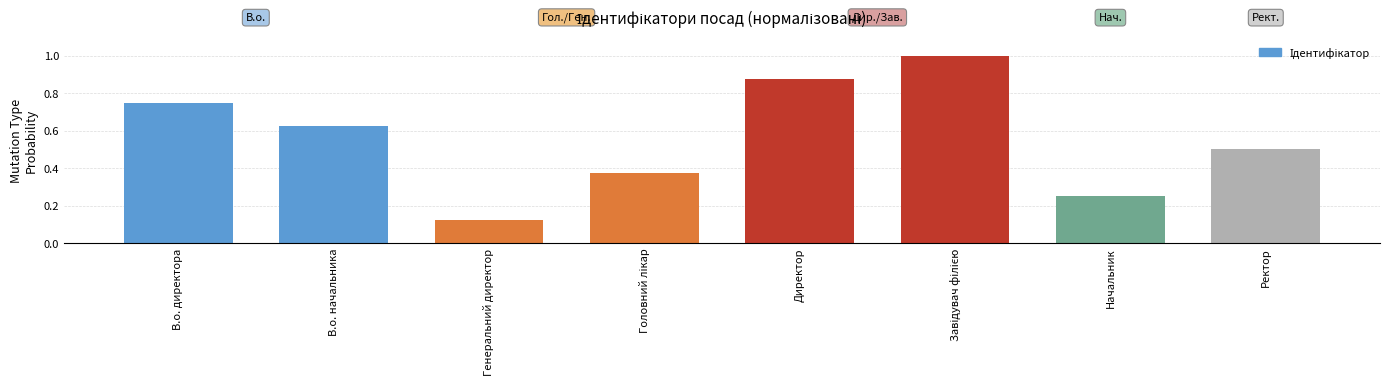

Which has a higher value, Директор or В.о. начальника?

Директор